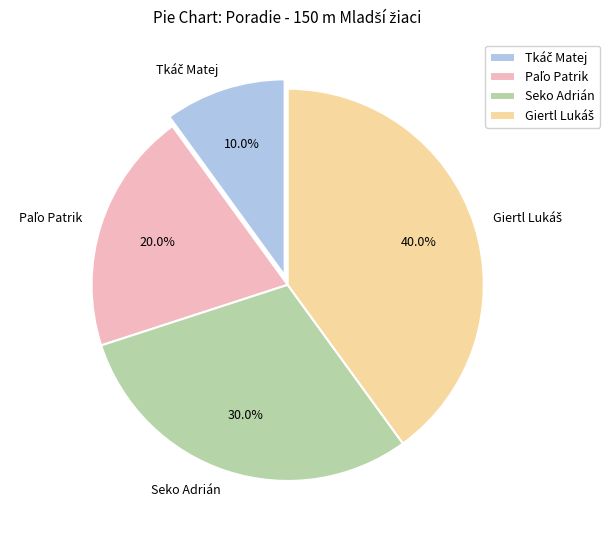

What portion of the pie excludes Seko Adrián?

70.0%